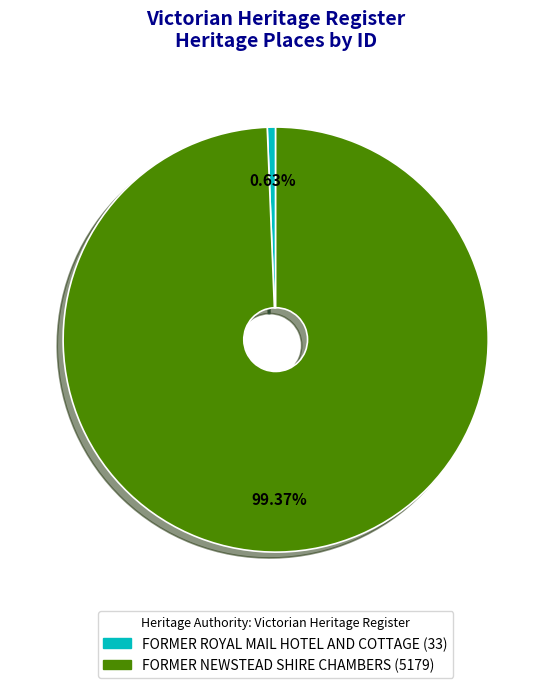

Rank the categories by value from lowest to highest.

FORMER ROYAL MAIL HOTEL AND COTTAGE, FORMER NEWSTEAD SHIRE CHAMBERS